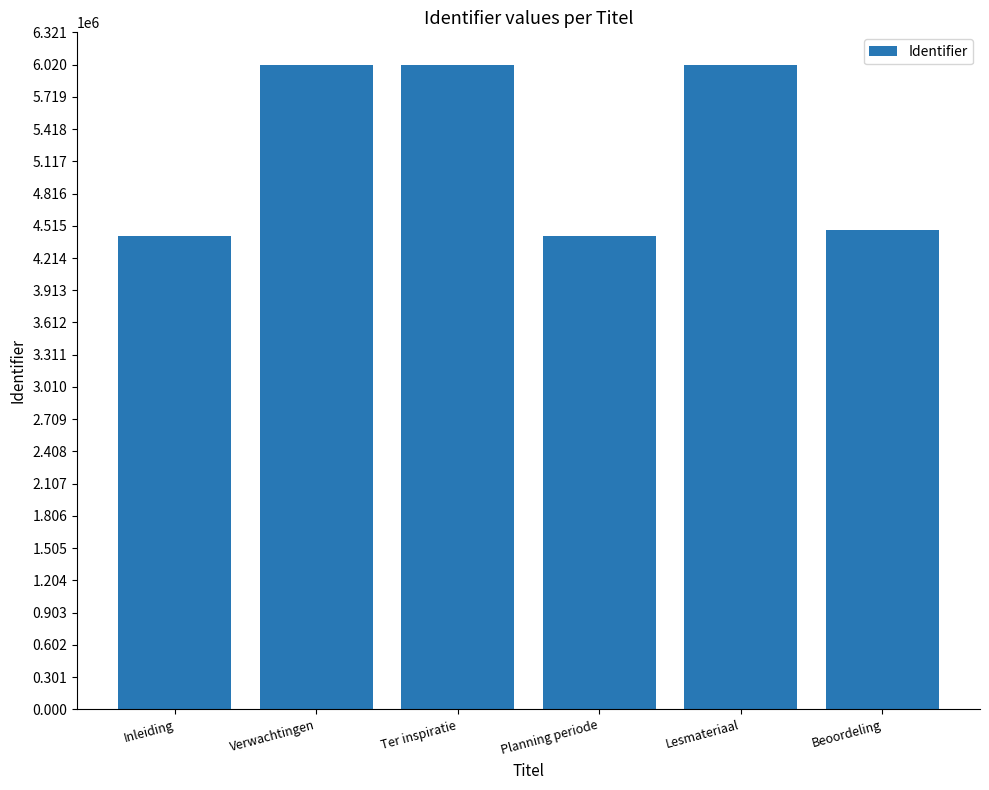

Where is the data nearest to the value 5218851?

Beoordeling